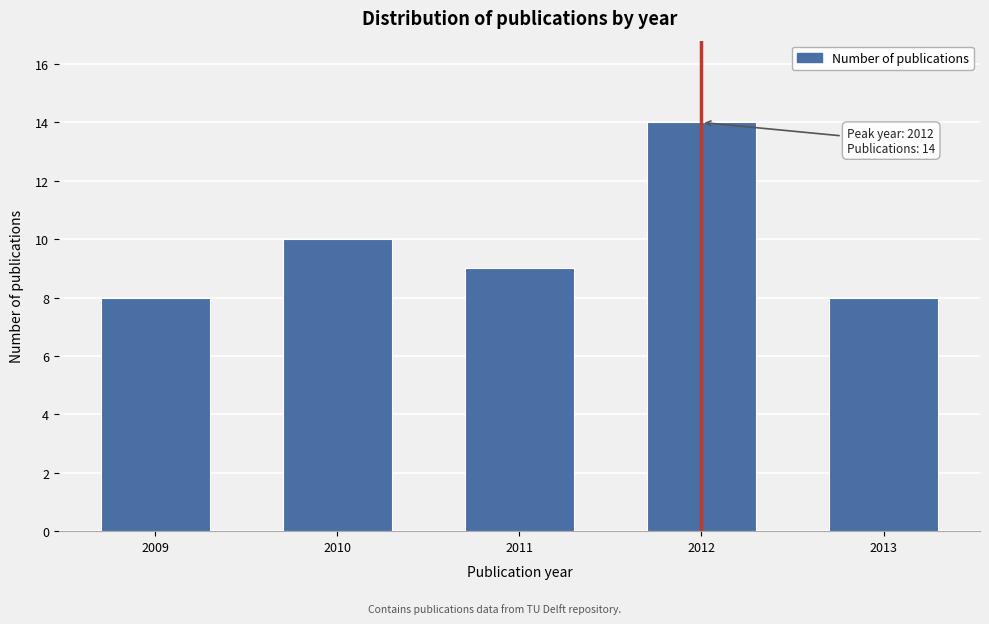

Reading left to right, list all the values displayed in this chart.

2009=8	2010=10	2011=9	2012=14	2013=8